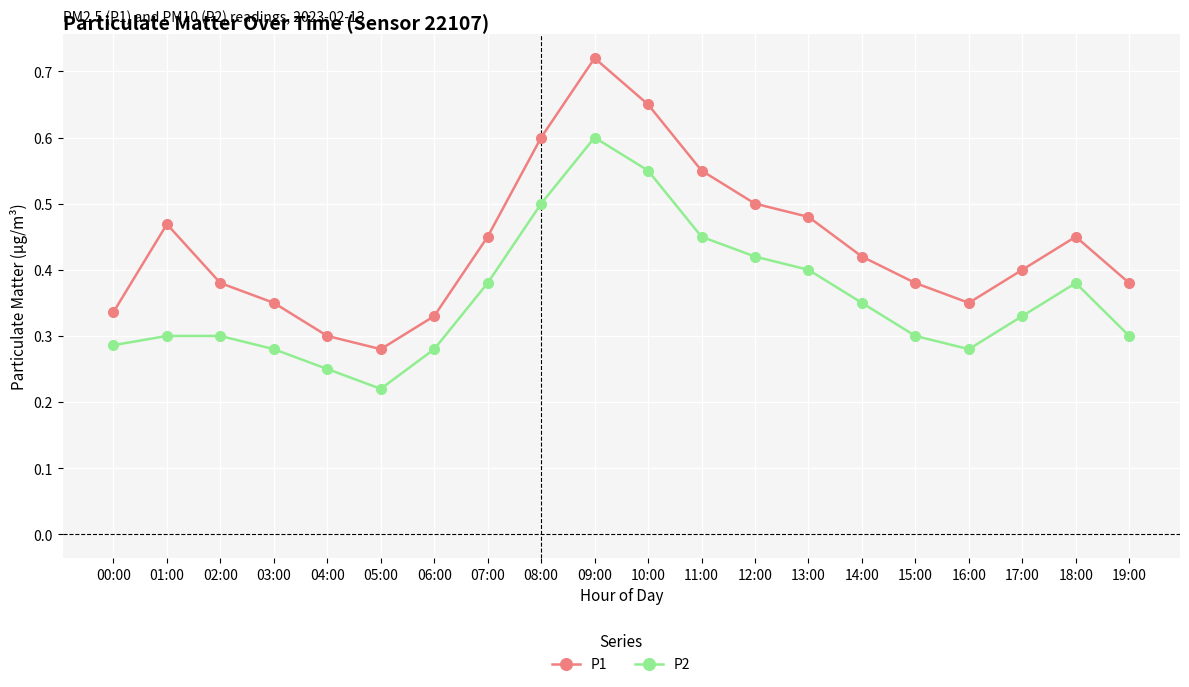

How many lines are shown in the chart?

2